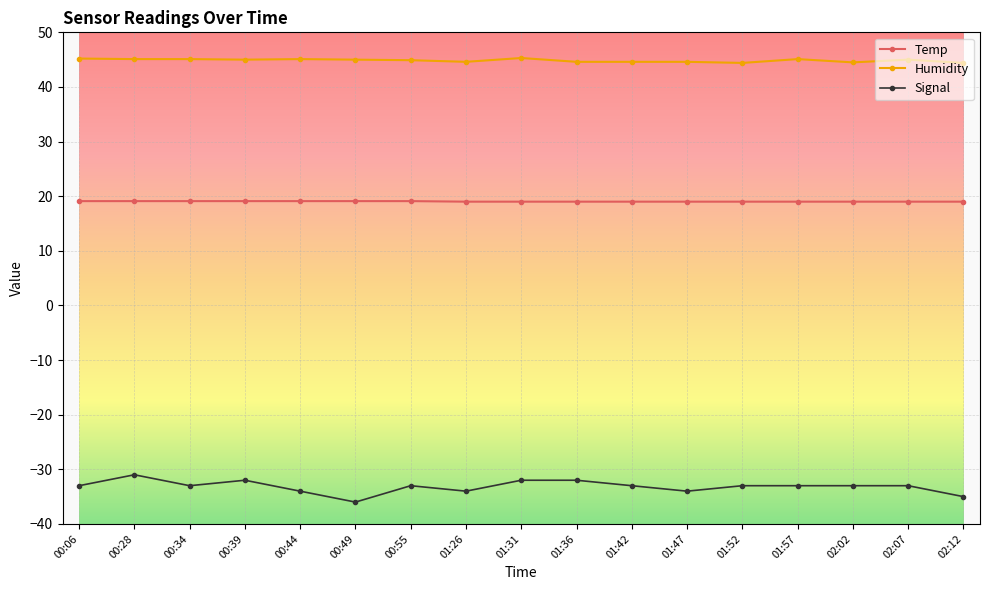

True or false: Signal and Humidity intersect in this chart.

False